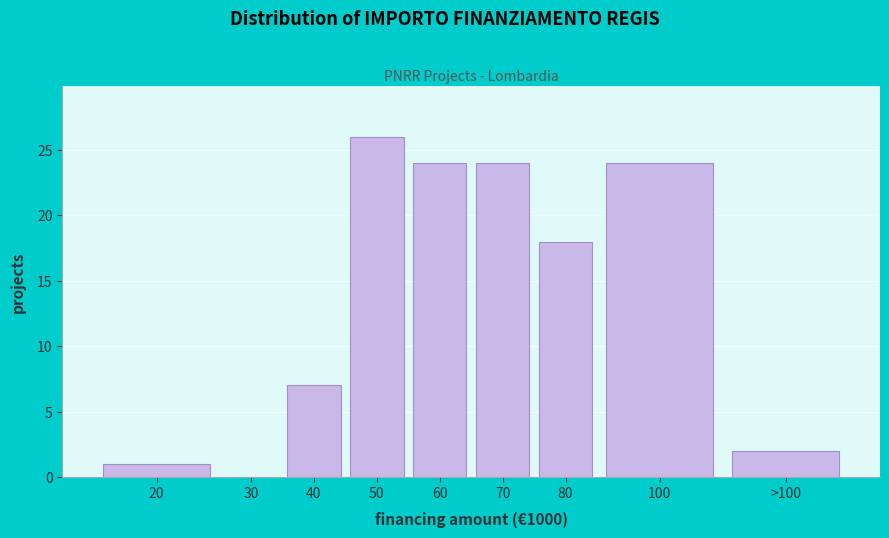

Reading left to right, transcribe all the data shown in this chart.

20=1	30=0	40=7	50=26	60=24	70=24	80=18	100=24	>100=2